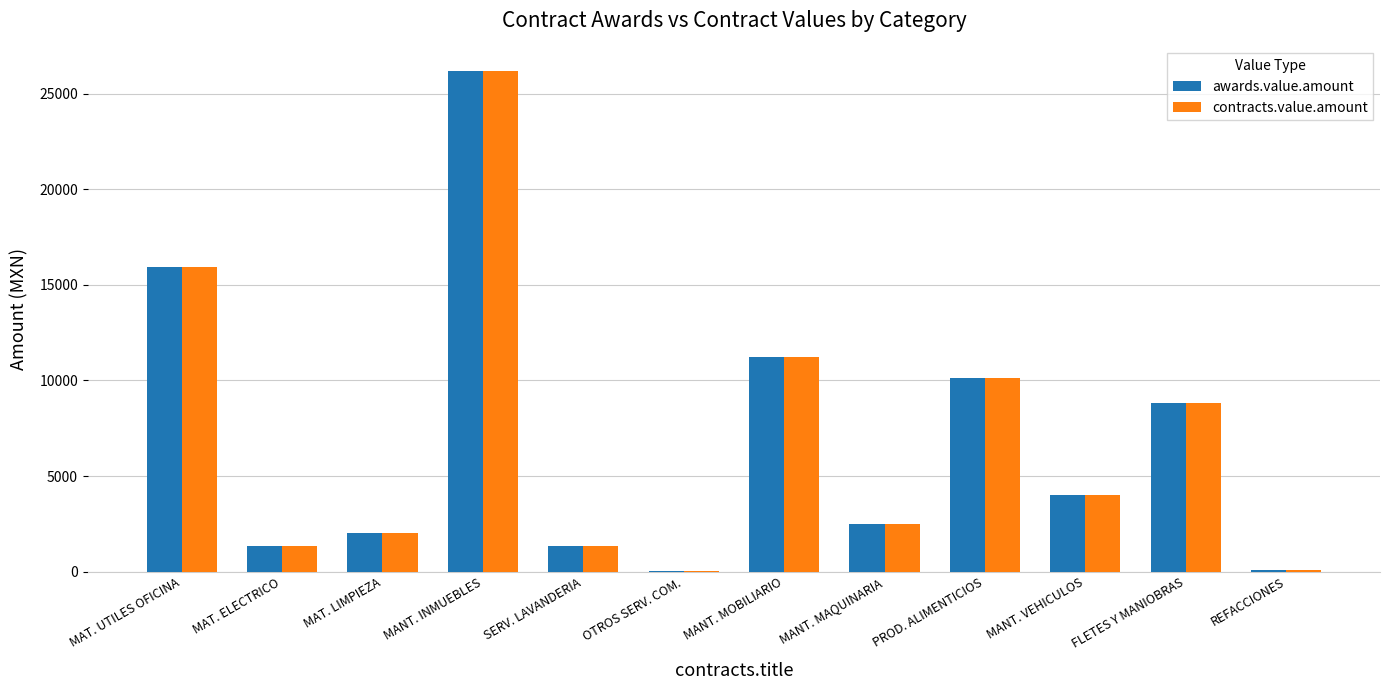

At which label does awards.value.amount first exceed 4034?

MAT. UTILES OFICINA